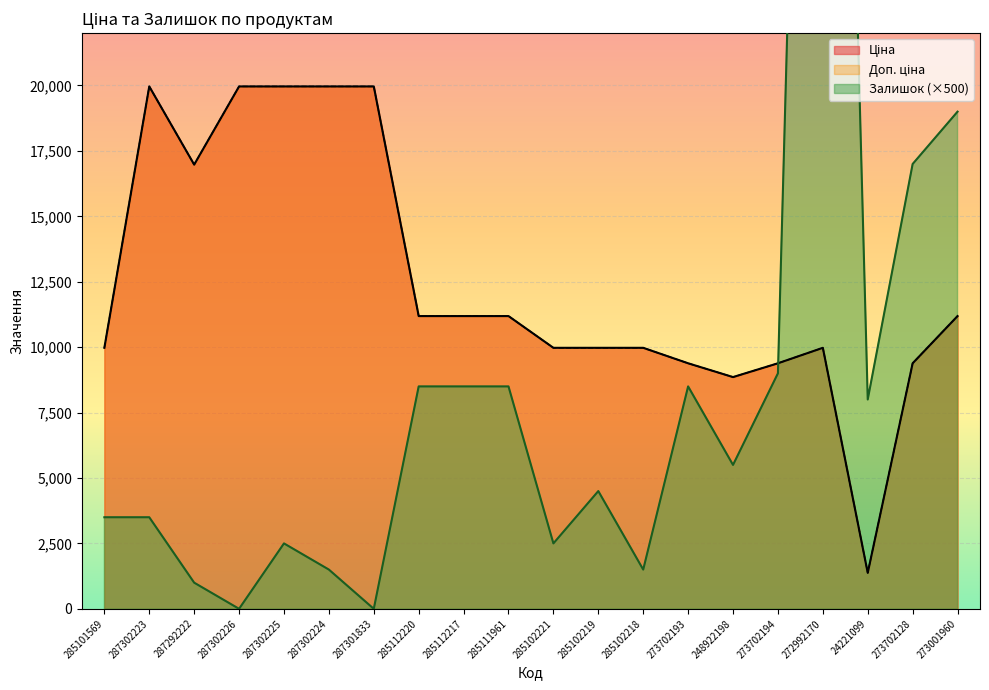

True or false: Ціна has a value of 4839.7 at 287302225.

False